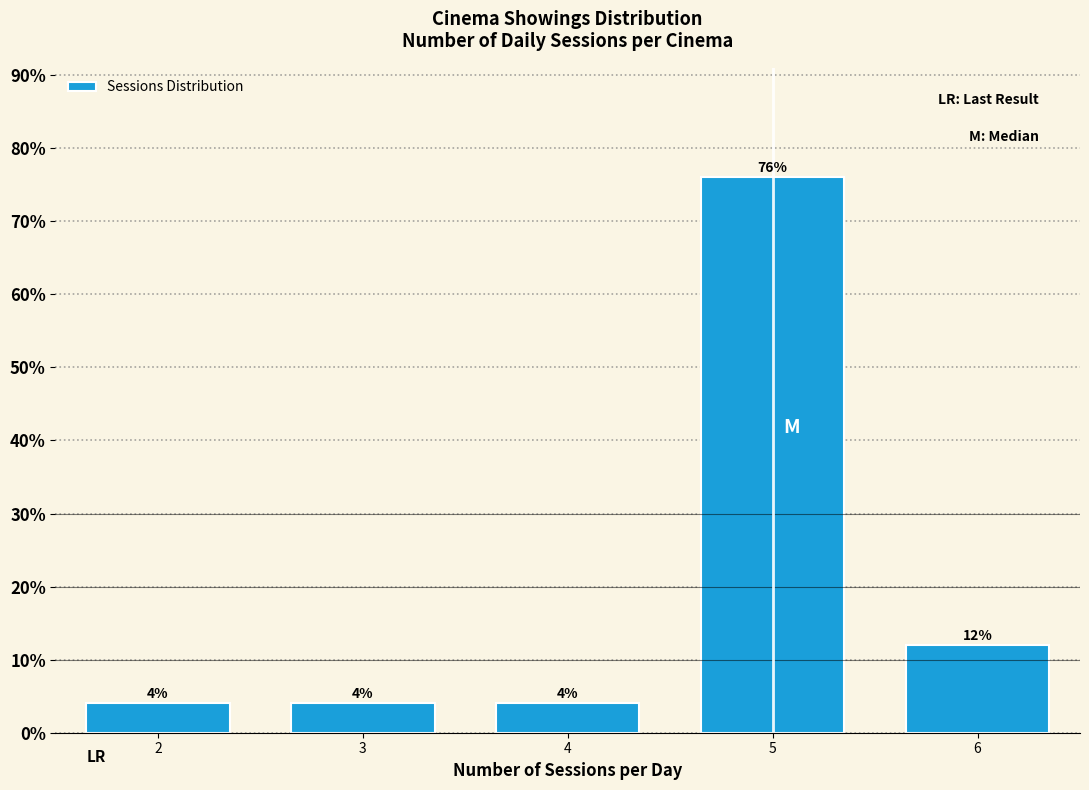

Reading left to right, extract all data points from this chart.

4	4	4	76	12